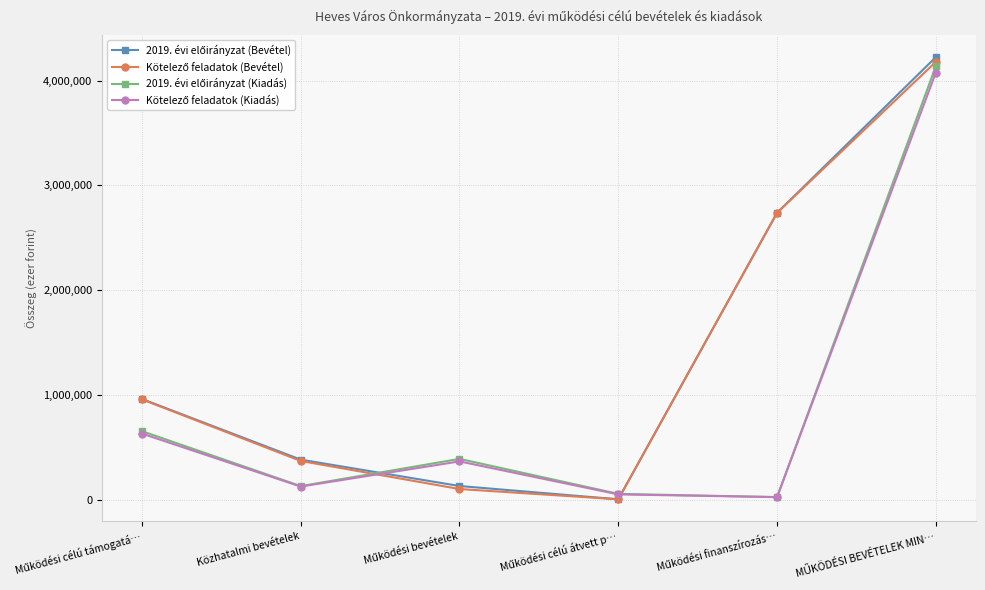

What is the difference between the 2019. évi előirányzat (Bevétel) values at Működési célú átvett p… and Működési bevételek?

126743